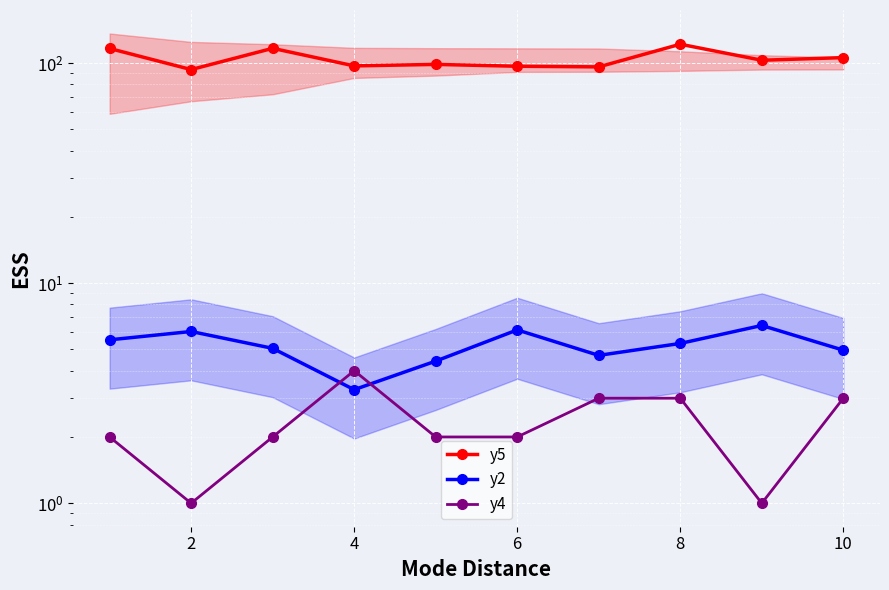

What is the difference between the second highest and second lowest values in the y2 series?

1.7